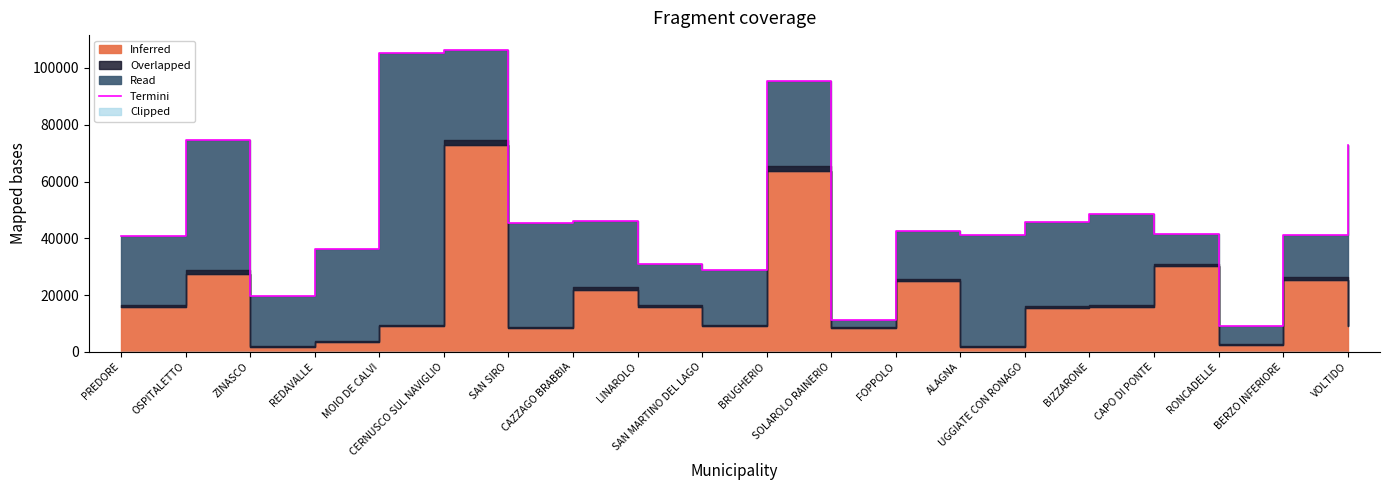

What is the value of the 8th point from the left?

46132